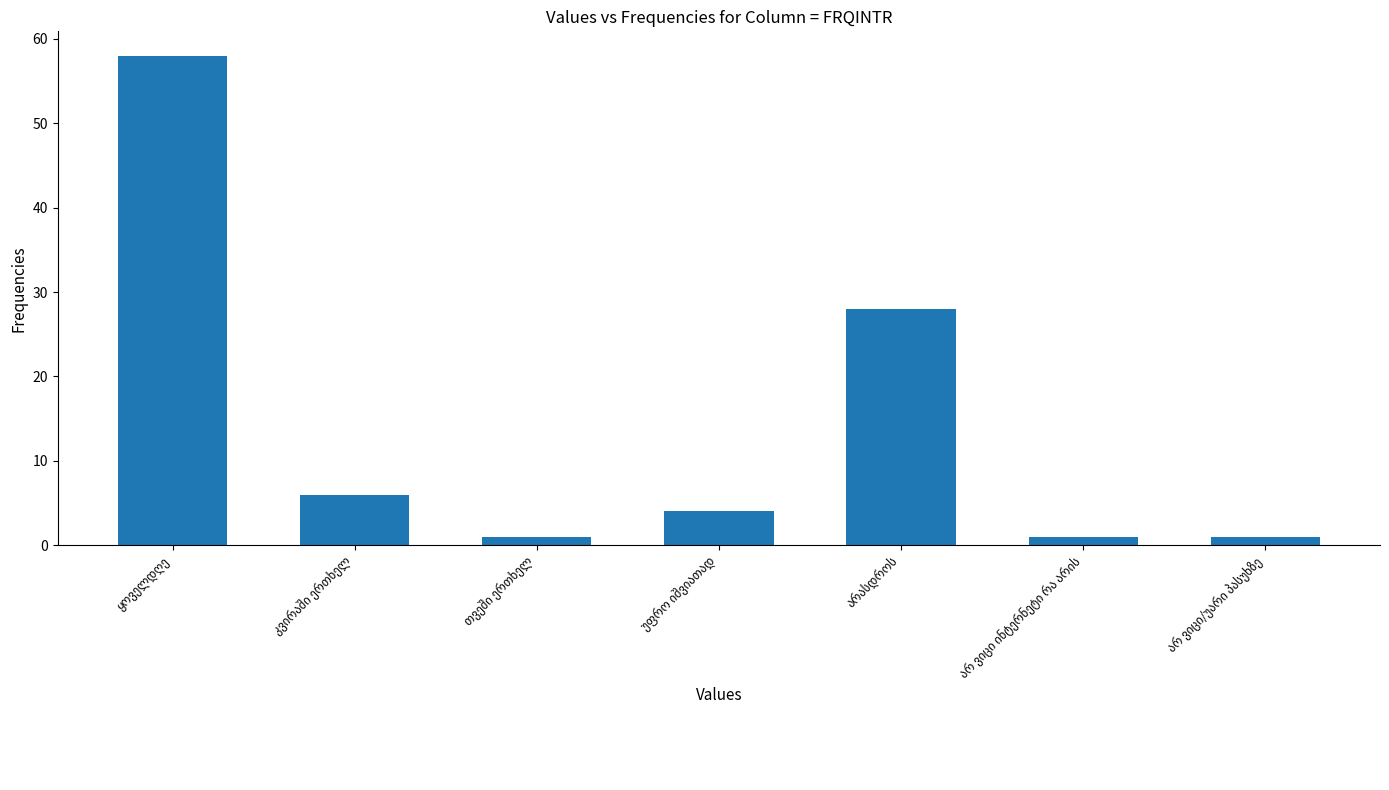

What is the average value?

14